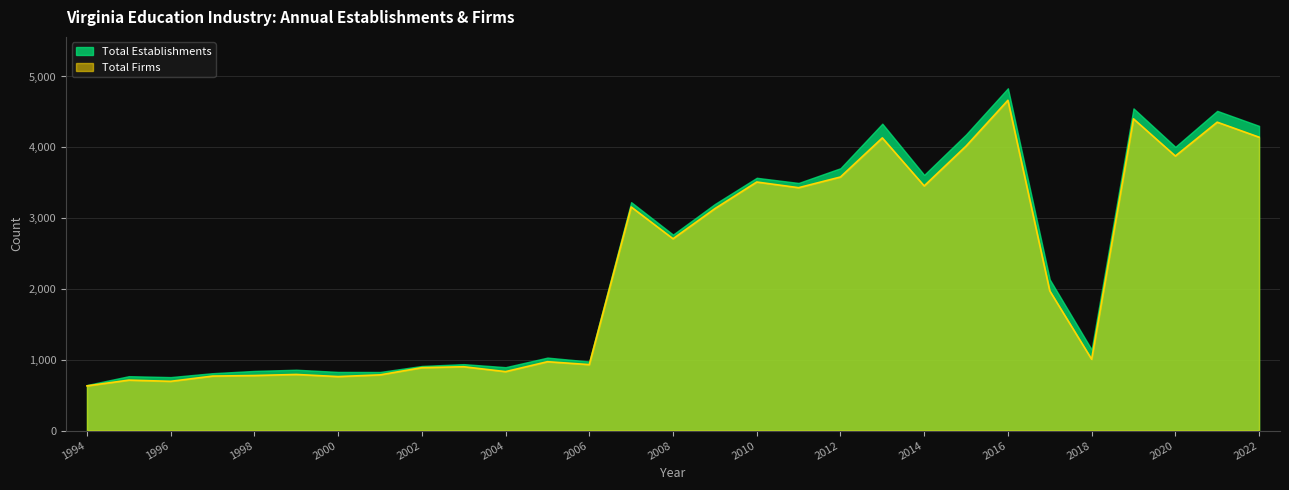

The value at 2011 is 4658. True or false?

False